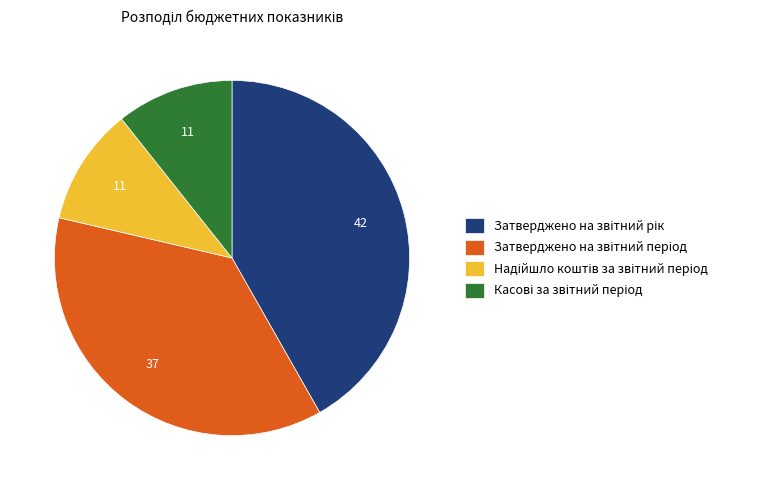

Is there any slice that represents more than half of the pie?

No